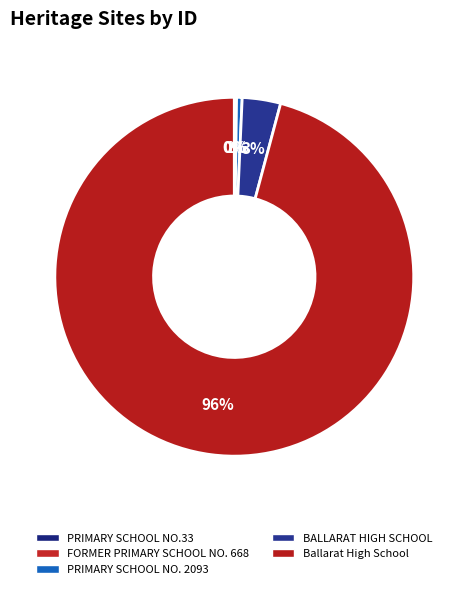

What is the largest slice in the pie chart?

Ballarat High School